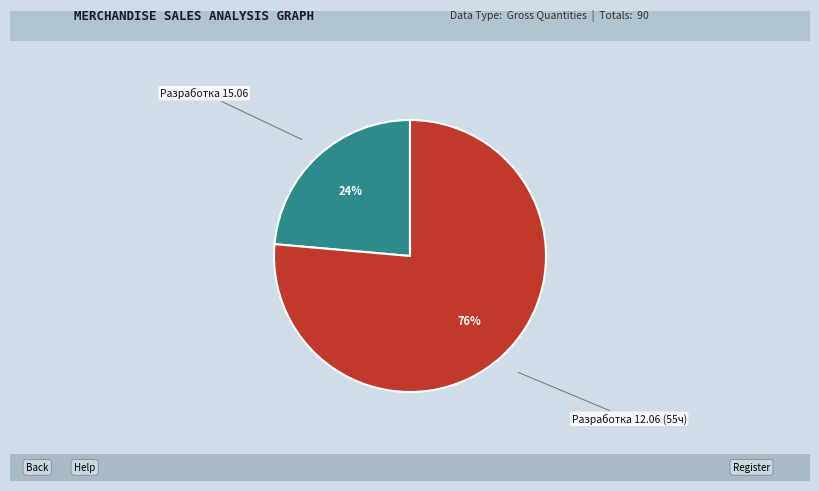

Does any single category account for the majority?

Yes